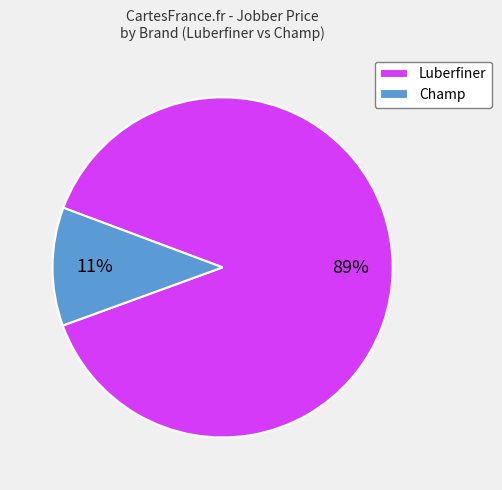

To the nearest percent, what is the combined percentage of Luberfiner and Champ?

100%